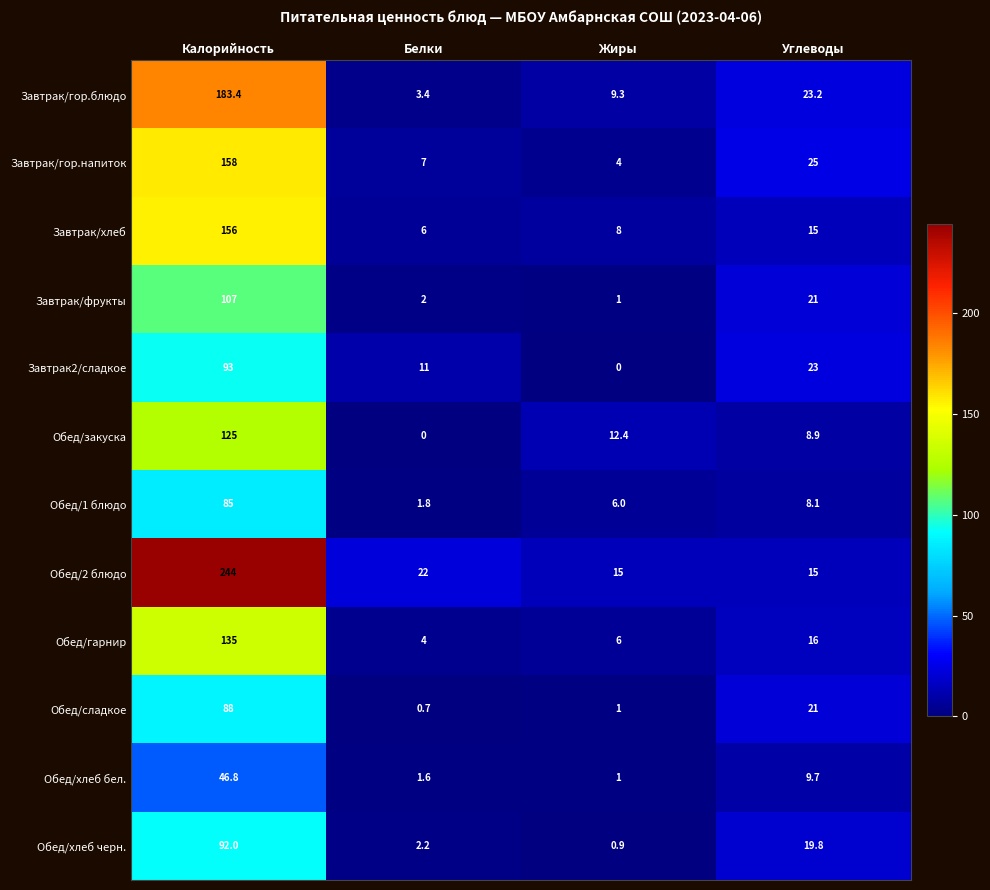

How many data points in Завтрак/гор.напиток are less than 25?

2